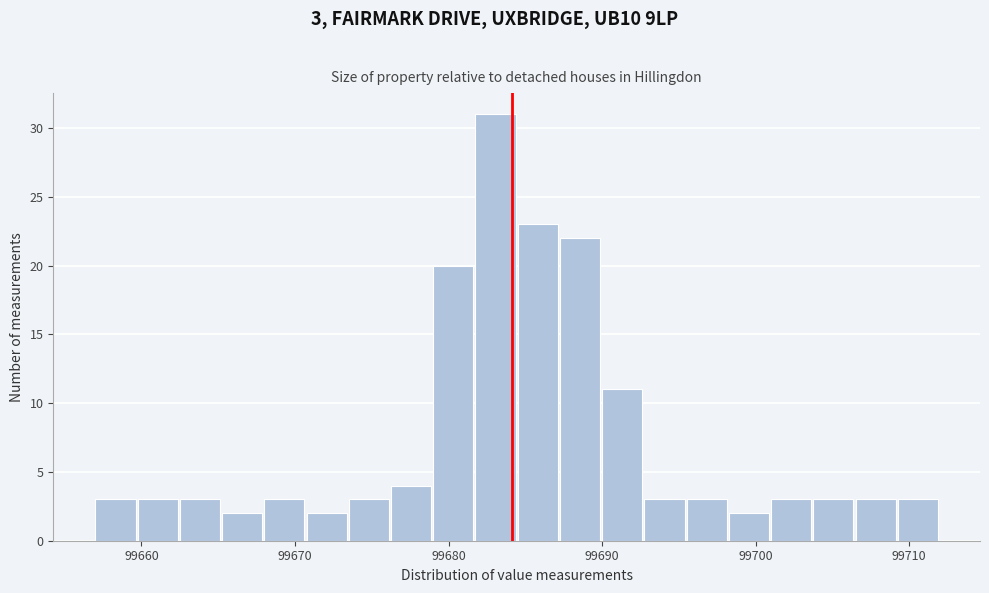

Read against the x-axis, roughly where is the centre of the tallest bar?

99683